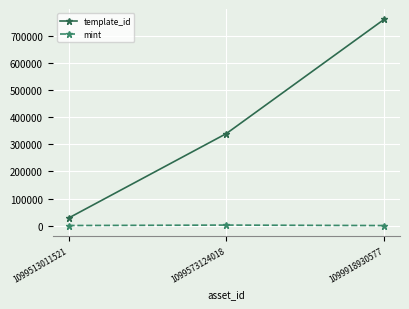

Which series has the largest range (max minus min)?

template_id